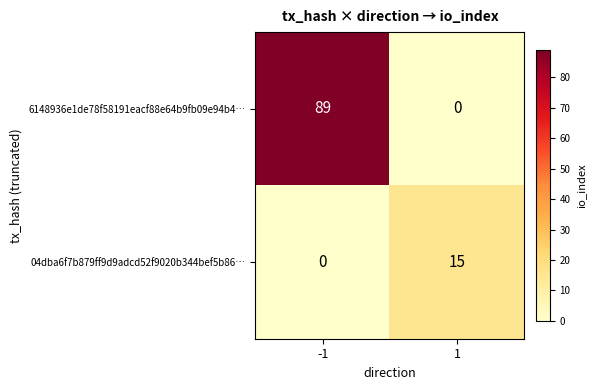

Which series has the largest total across all categories?

6148936e1de78f58191eacf88e64b9fb09e94b4…